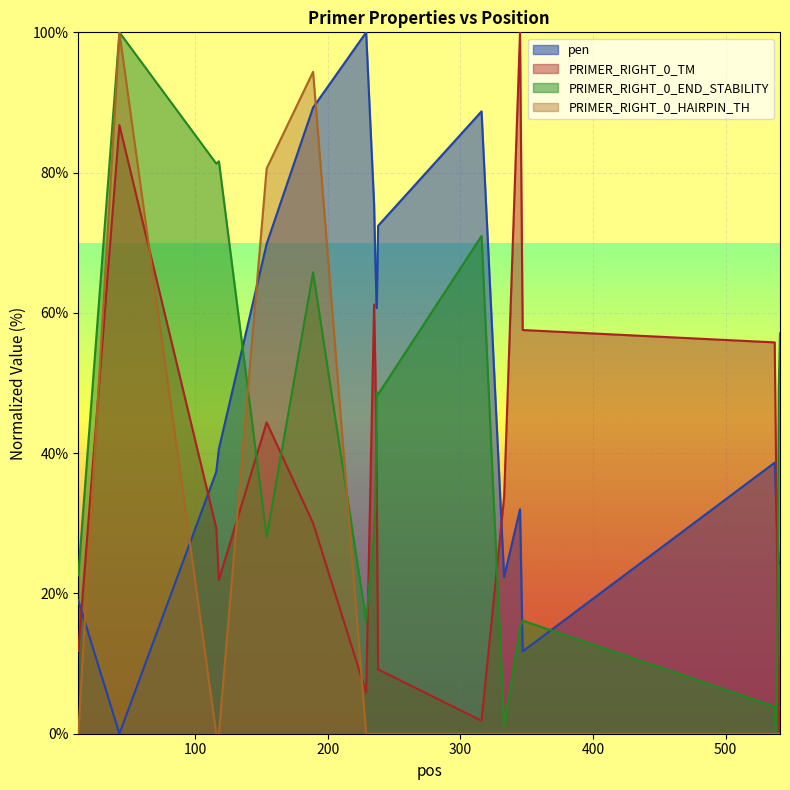

What is the sum of the pen values at 333 and 316?

111.1